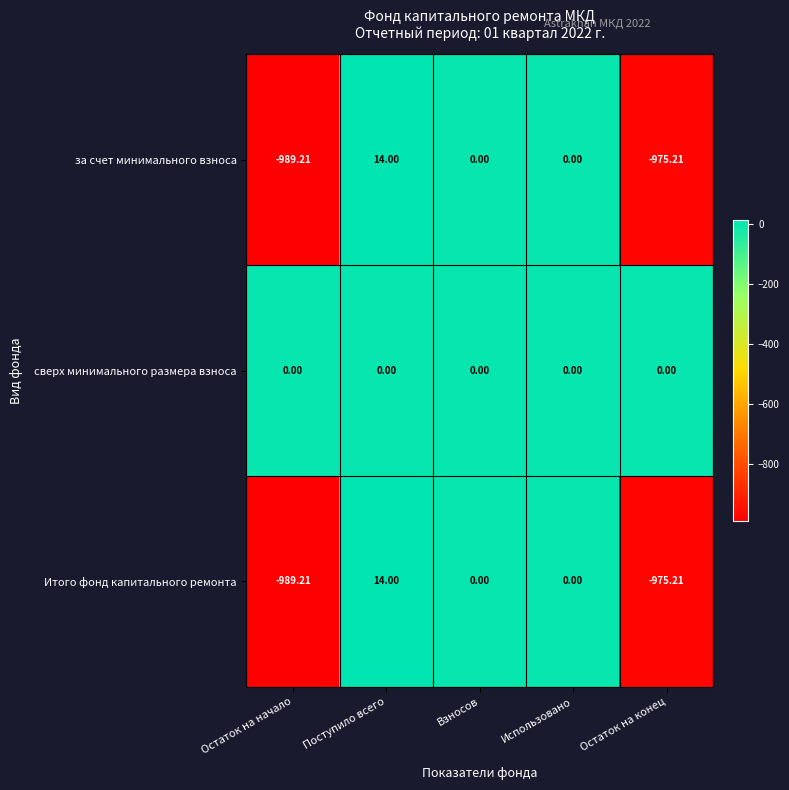

Where does the Итого фонд капитального ремонта series first go above 0?

Поступило всего